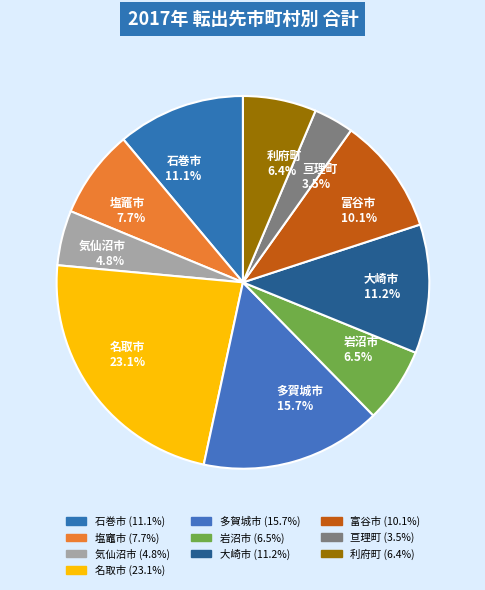

Is there a majority slice in this chart?

No